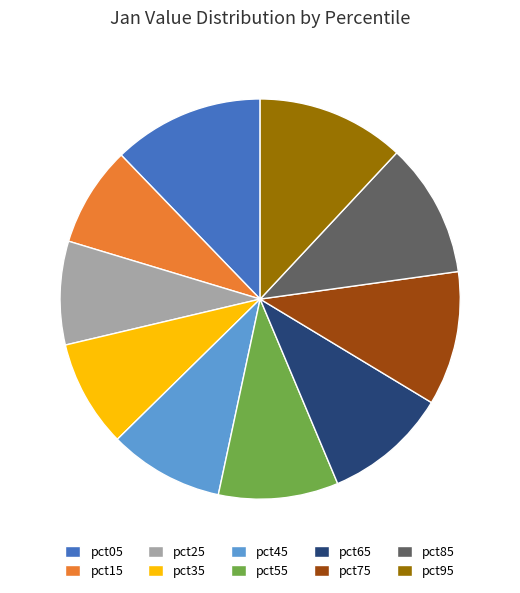

The pct95 slice represents 4% of the pie. True or false?

False